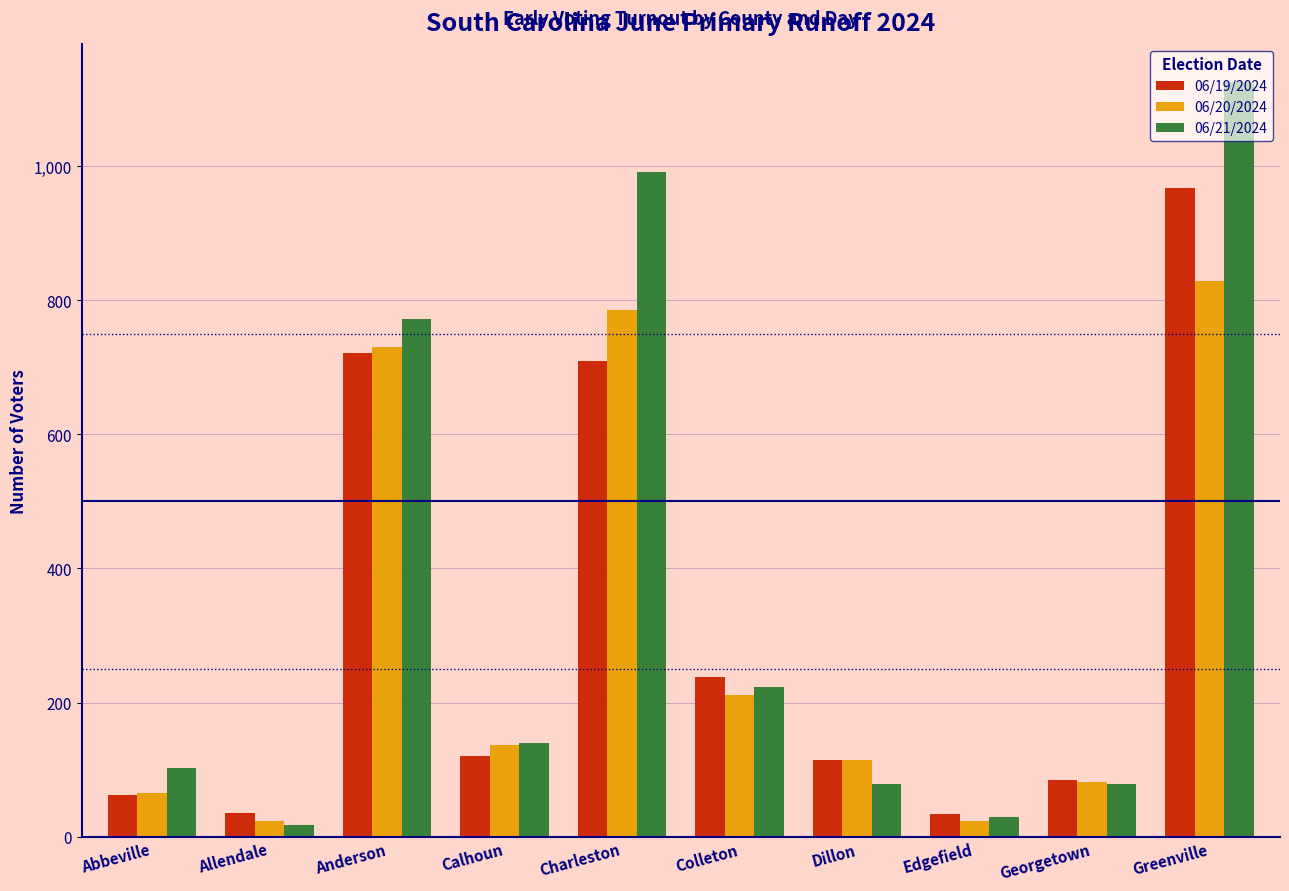

True or false: 06/19/2024 has a value of 941 at Anderson.

False